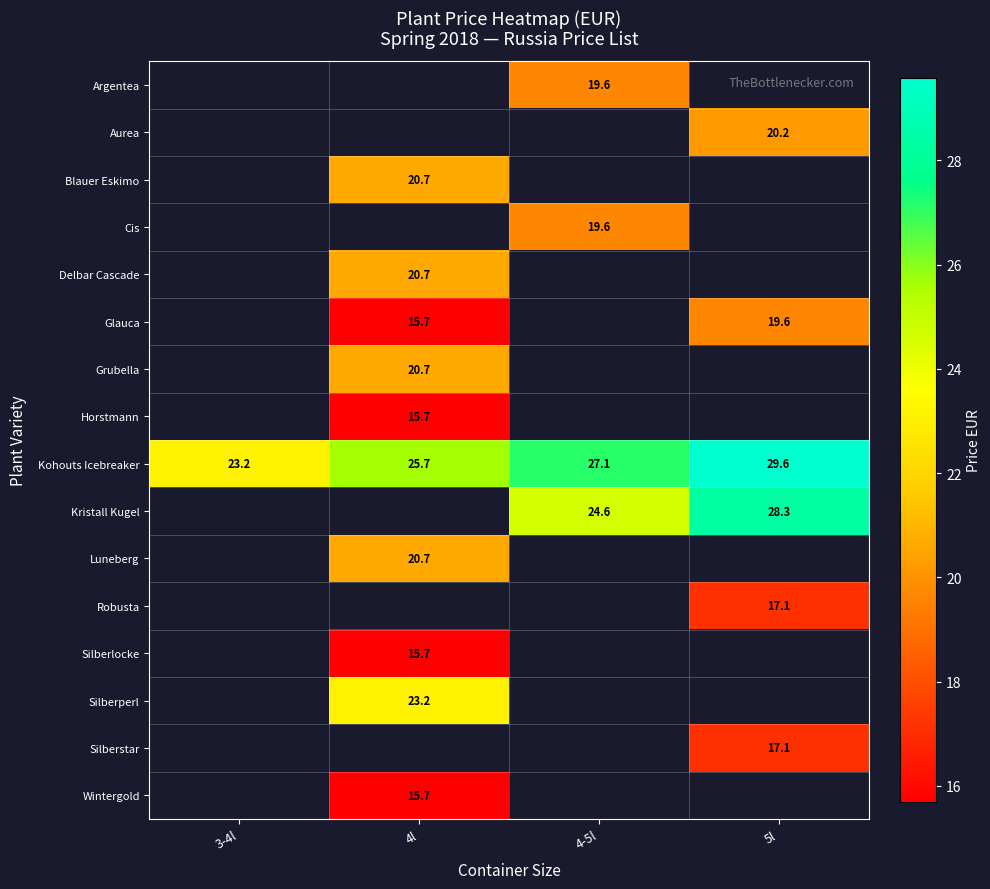

Is the value of Wintergold at 3-4l greater than the value of Argentea at 4-5l?

No